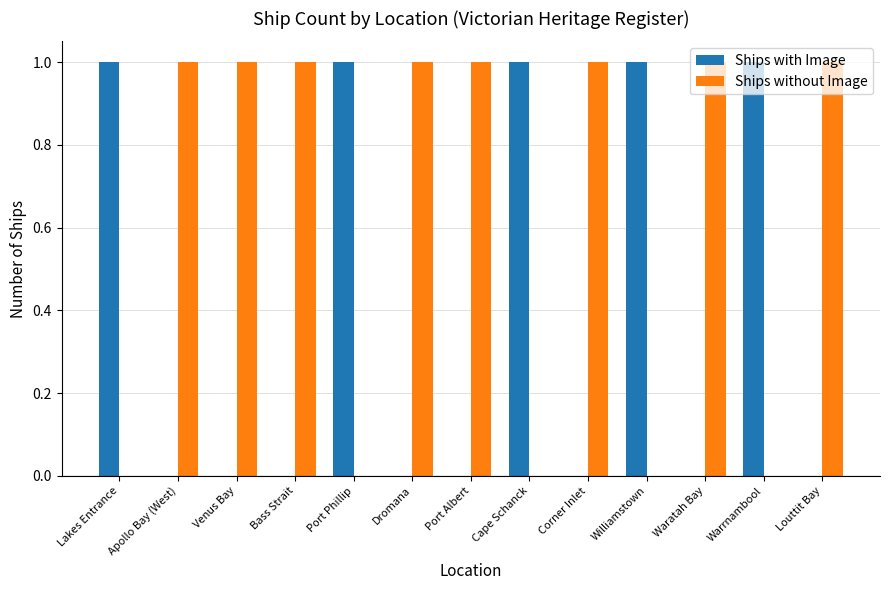

Is the value of Ships with Image at Williamstown greater than the value of Ships without Image at Port Phillip?

Yes